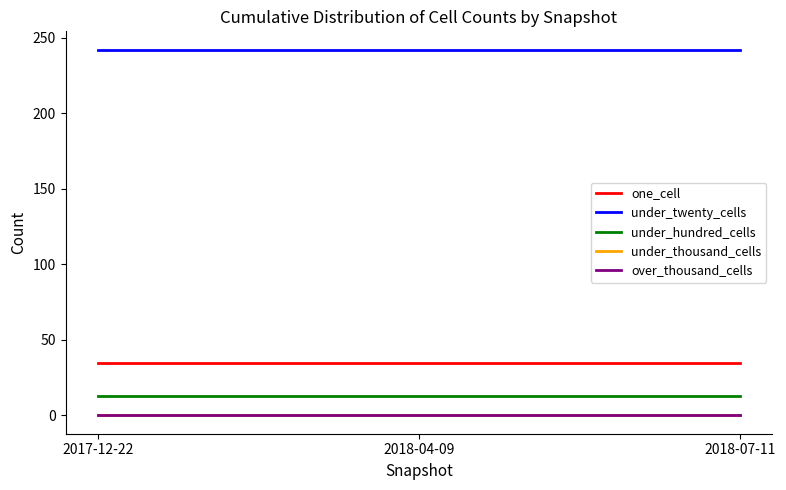

Does the chart have visible grid lines?

No